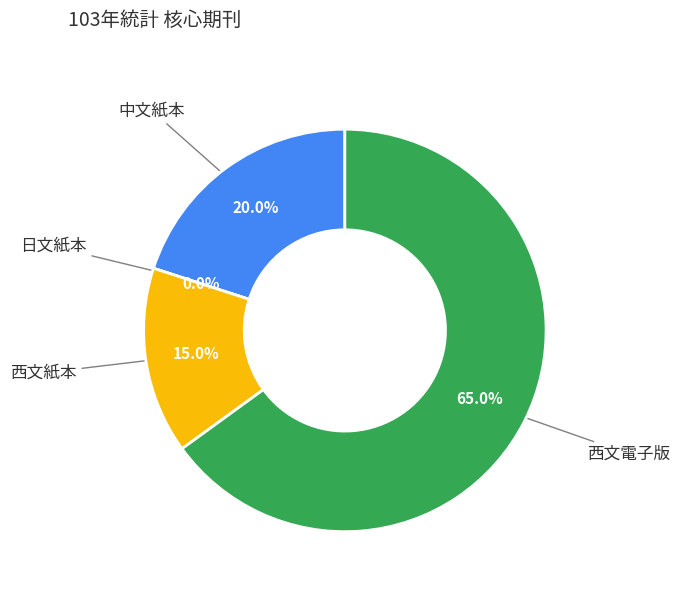

How many segments does this pie chart have?

4